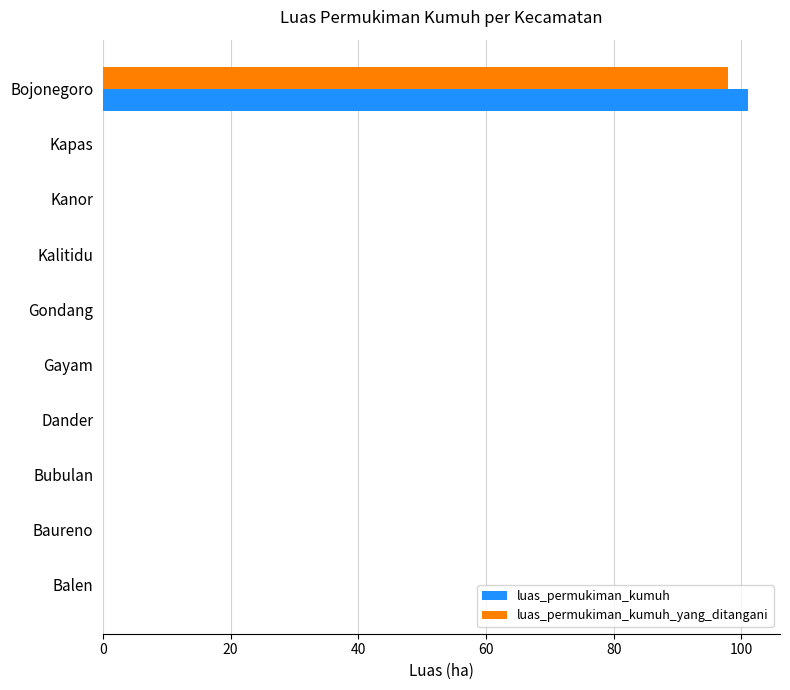

Which category has the highest value in the luas_permukiman_kumuh_yang_ditangani series?

Bojonegoro